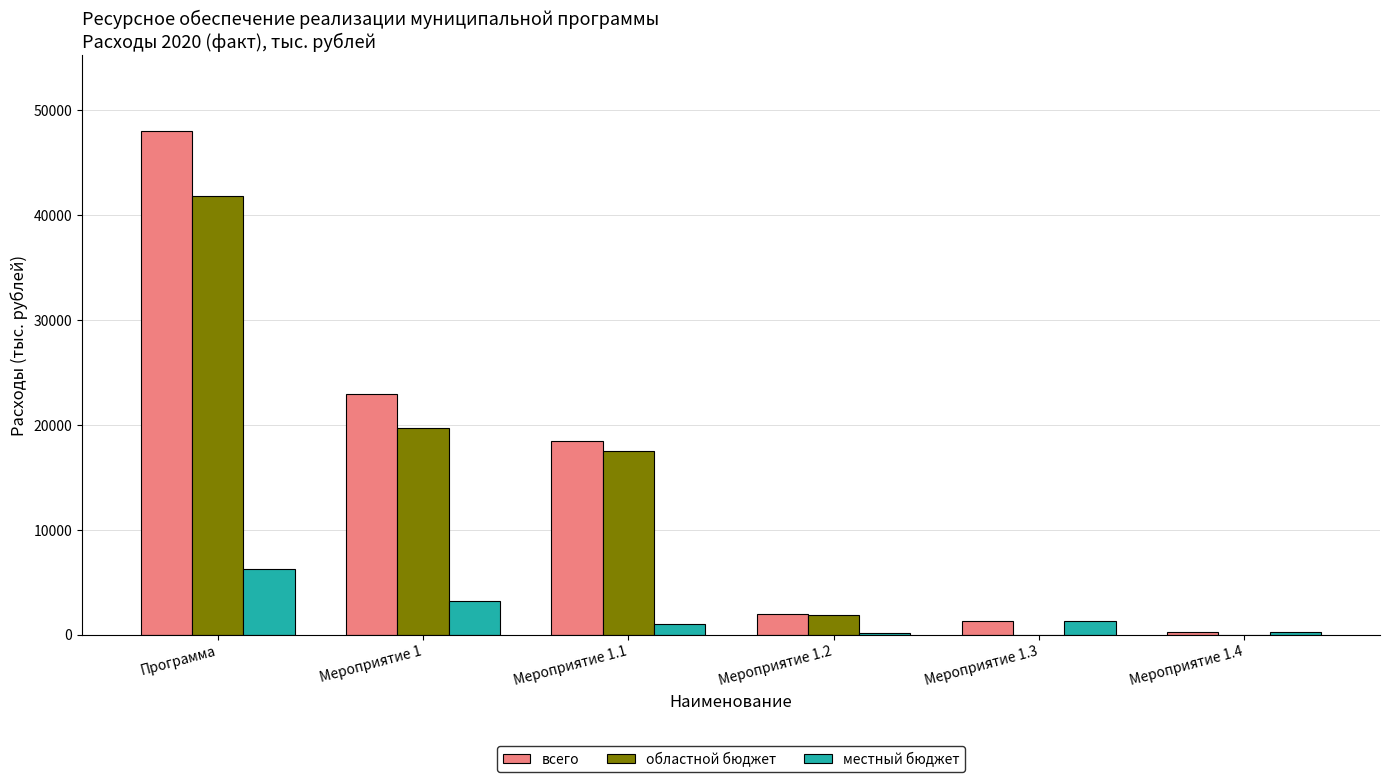

Which category has the highest value in the местный бюджет series?

Программа